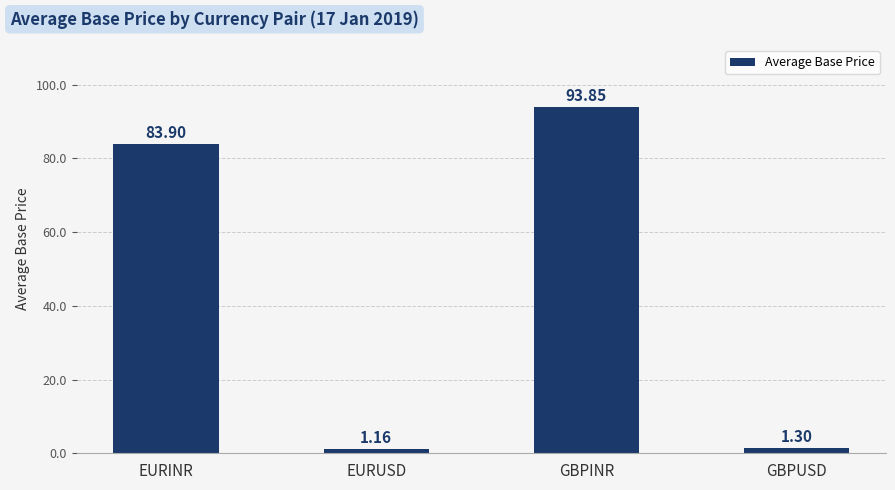

Is it true that the value at EURINR is 83.9?

True